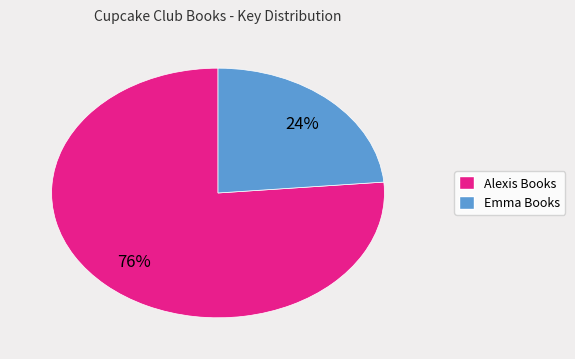

Count the number of slices in the pie.

2